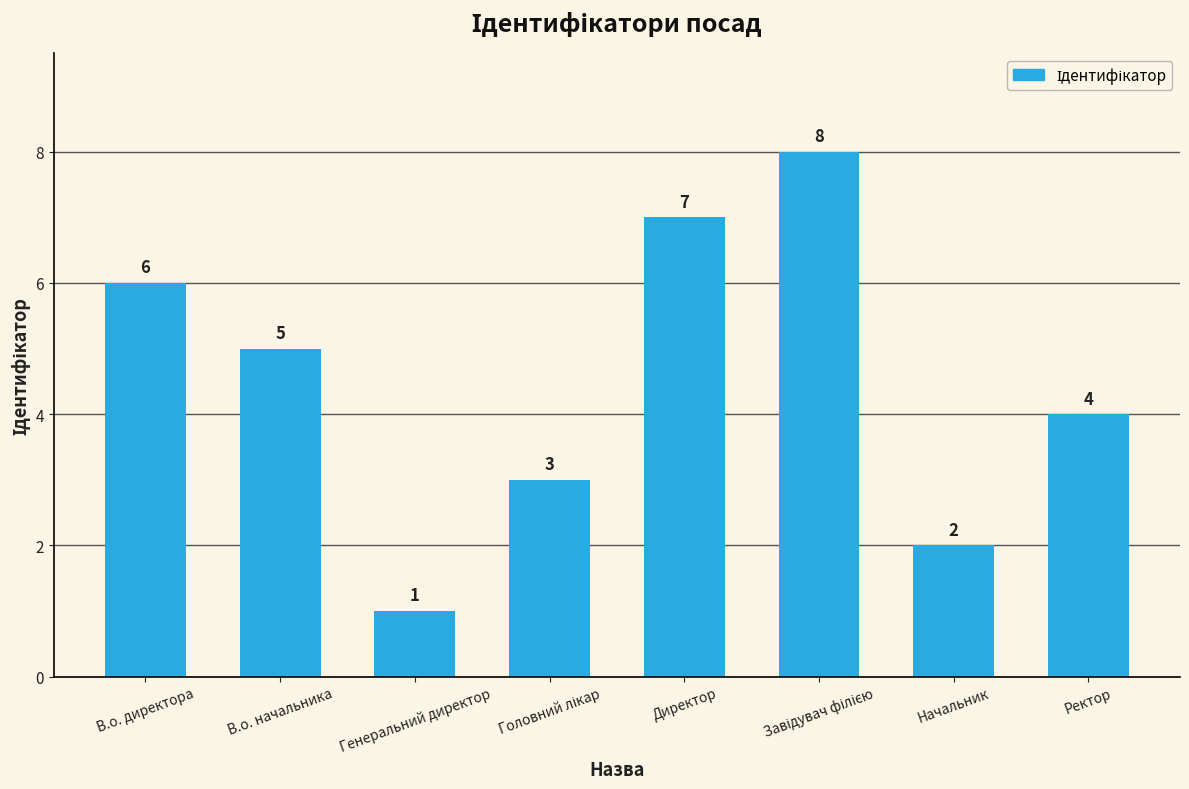

What is the difference between the maximum and second lowest values?

6